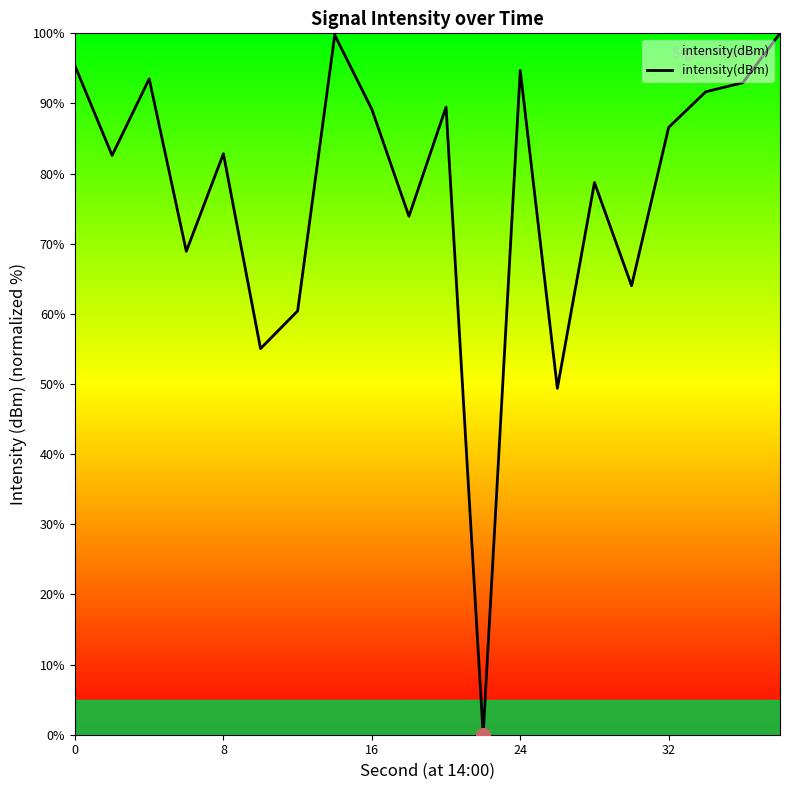

What is the greatest value displayed?

100.0